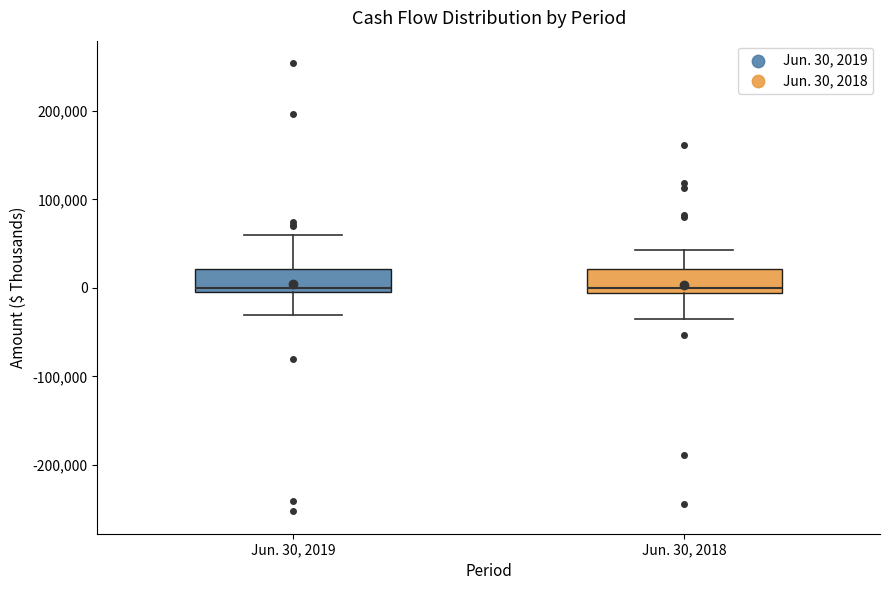

Reading left to right, transcribe this box plot: for each box, give where its median line is, the range the box spans, and where its two whiskers end, as read against the y-axis. The values are not printed on the chart, so give them approximately, as read against the axis.

Jun. 30, 2019: median 0 (just above the box's lower edge), box 0 to 20000, whiskers -30000 to 60000
Jun. 30, 2018: median 0, box -10000 to 20000, whiskers -30000 to 40000